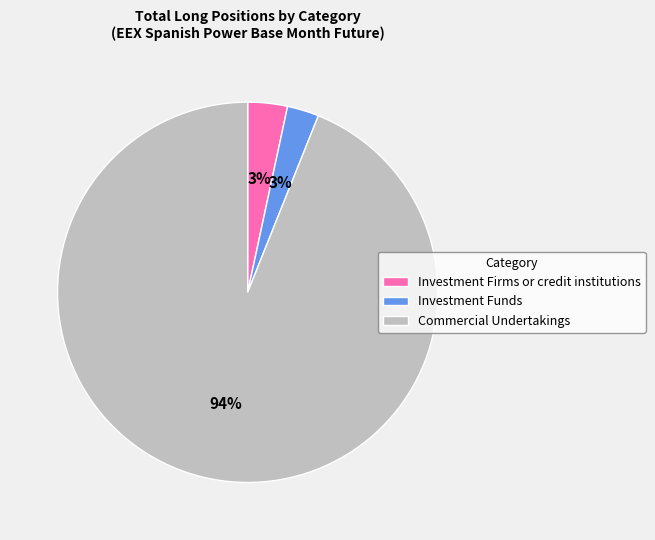

Which category has the biggest portion of the pie?

Commercial Undertakings